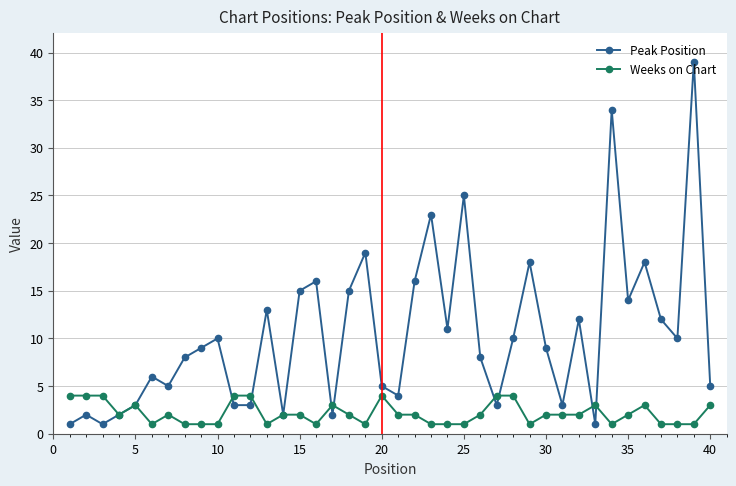

What is the greatest value displayed?

39